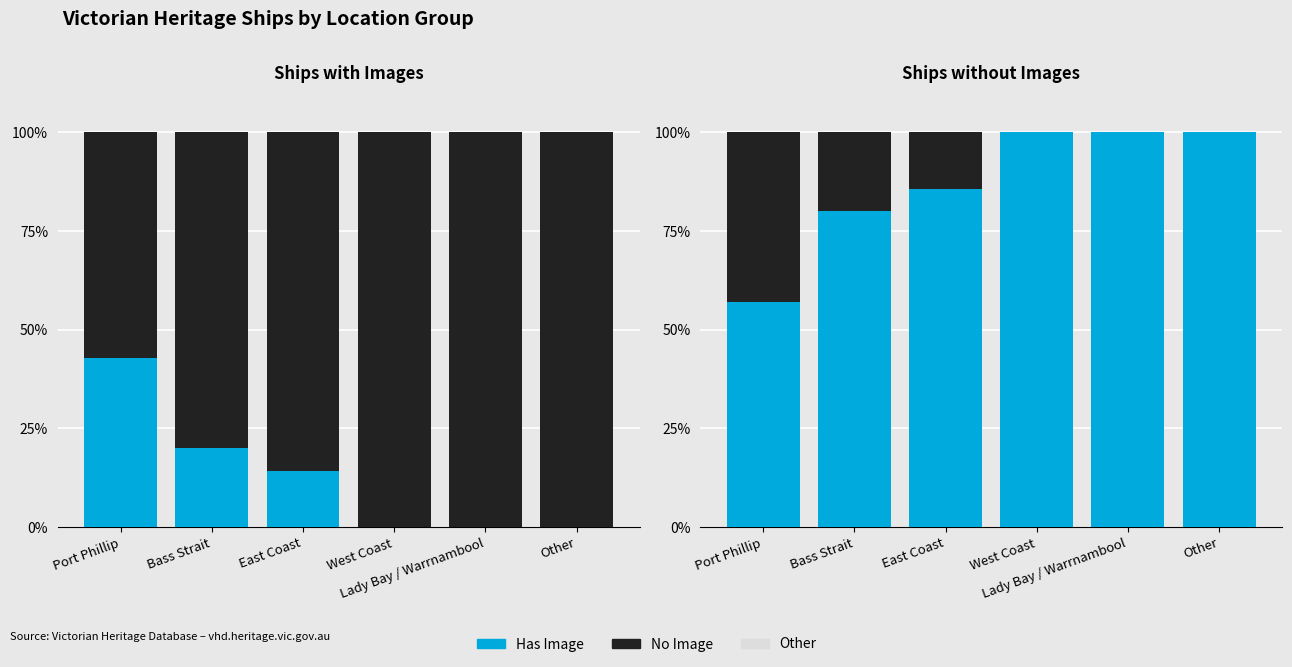

The value of Other at East Coast is 0.0. True or false?

True